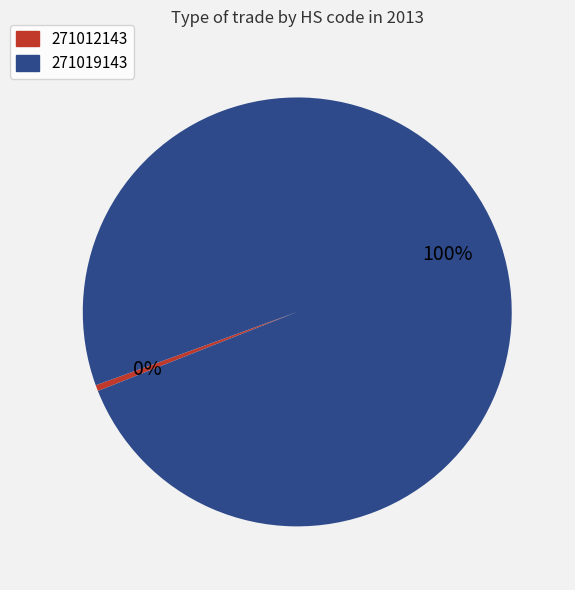

To the nearest percent, what is the average slice percentage?

50%